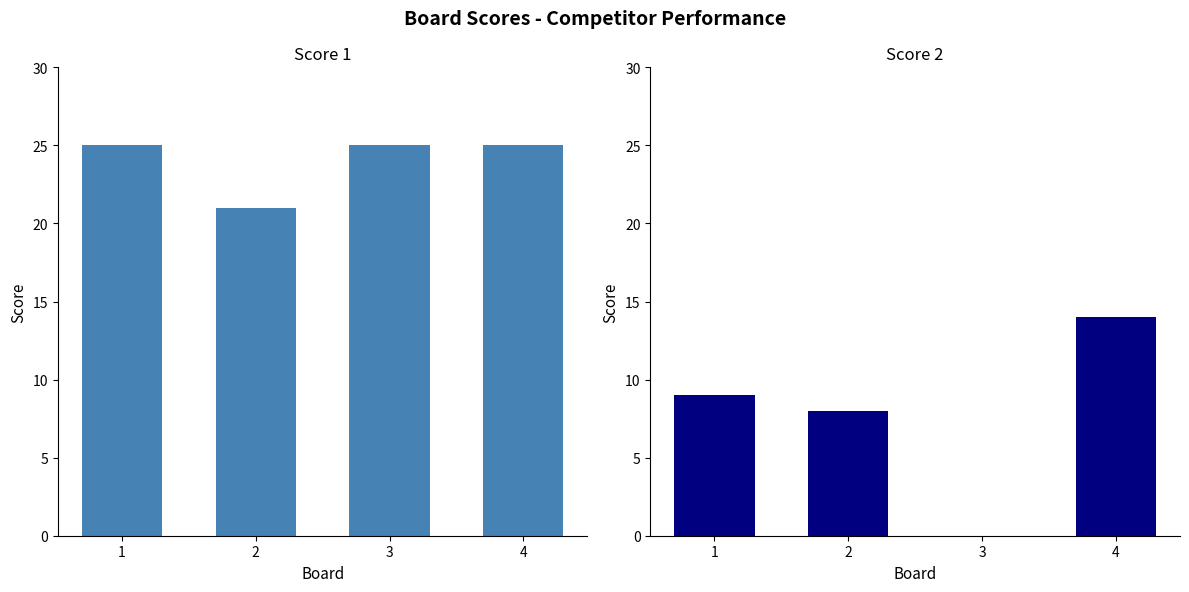

The Score 2 series shows 4 at 2. True or false?

False